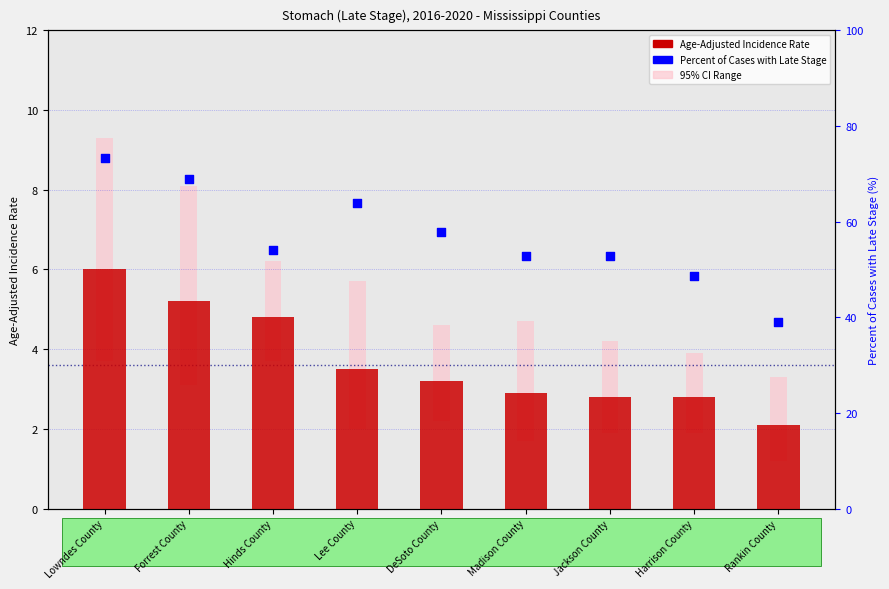

What are all the series names shown in the legend?

Age-Adjusted Incidence Rate, Percent of Cases with Late Stage